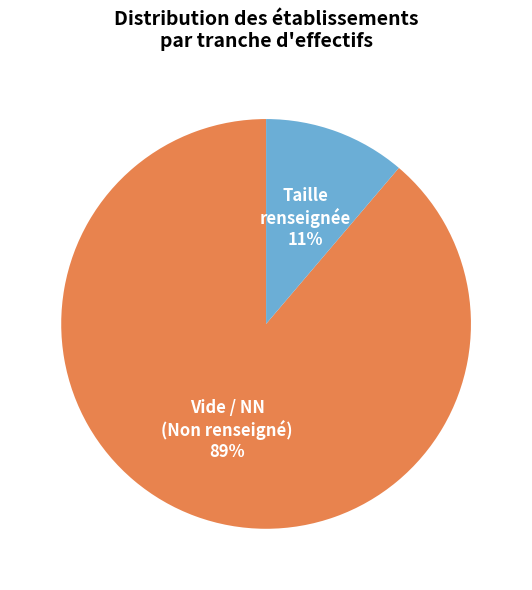

Is there a majority slice in this chart?

Yes